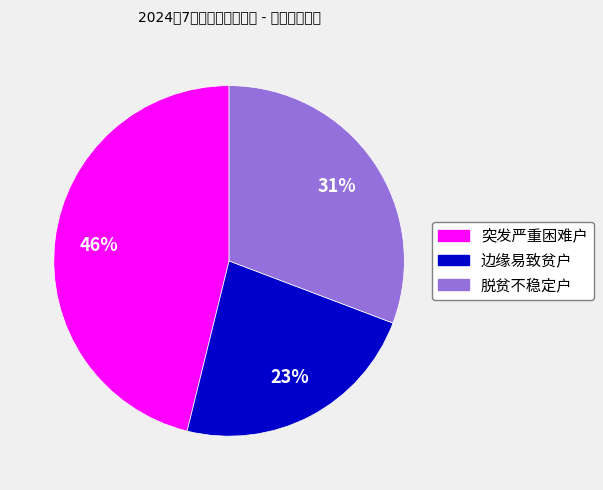

To the nearest percent, what percentage of the pie is 突发严重困难户?

46%